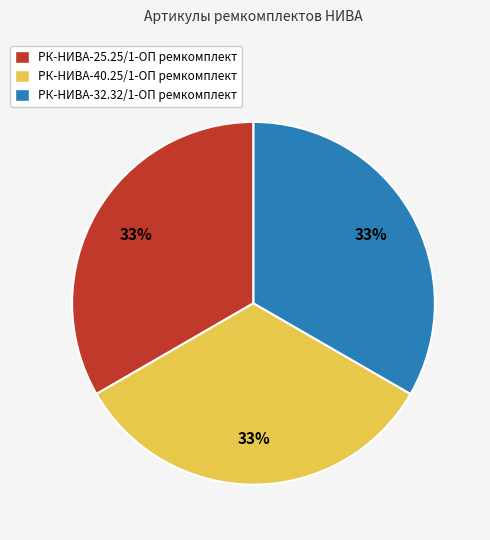

The РК-НИВА-40.25/1-ОП ремкомплект slice represents 27% of the pie. True or false?

False